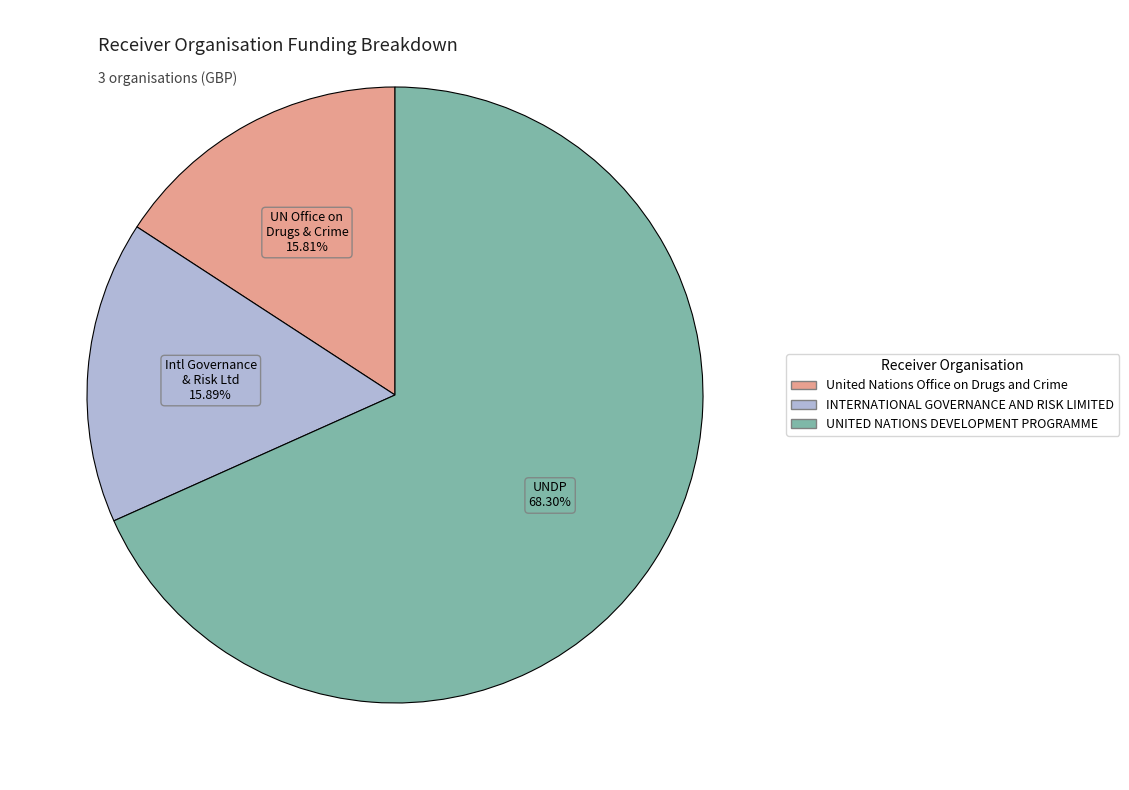

Between United Nations Office on Drugs and Crime and UNITED NATIONS DEVELOPMENT PROGRAMME, which is larger?

UNITED NATIONS DEVELOPMENT PROGRAMME